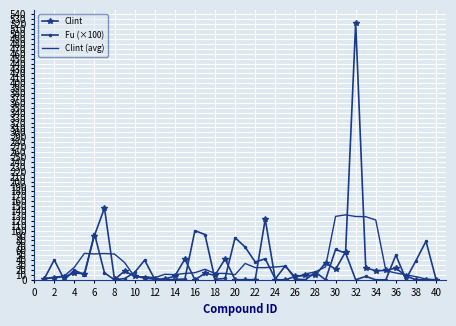

Which series has the widest spread of values?

Clint